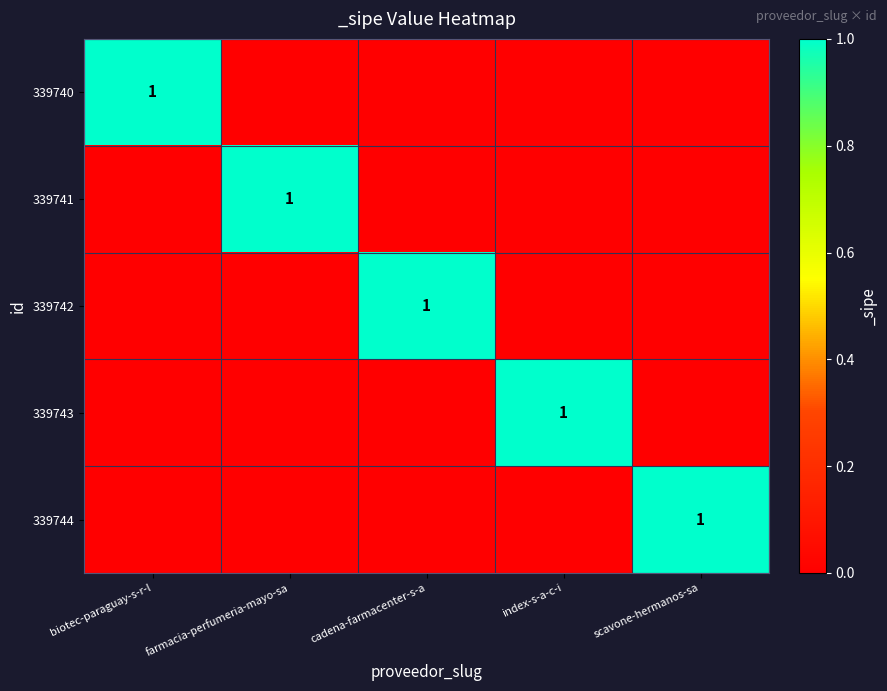

The 339743 series shows 1 at index-s-a-c-i. True or false?

True